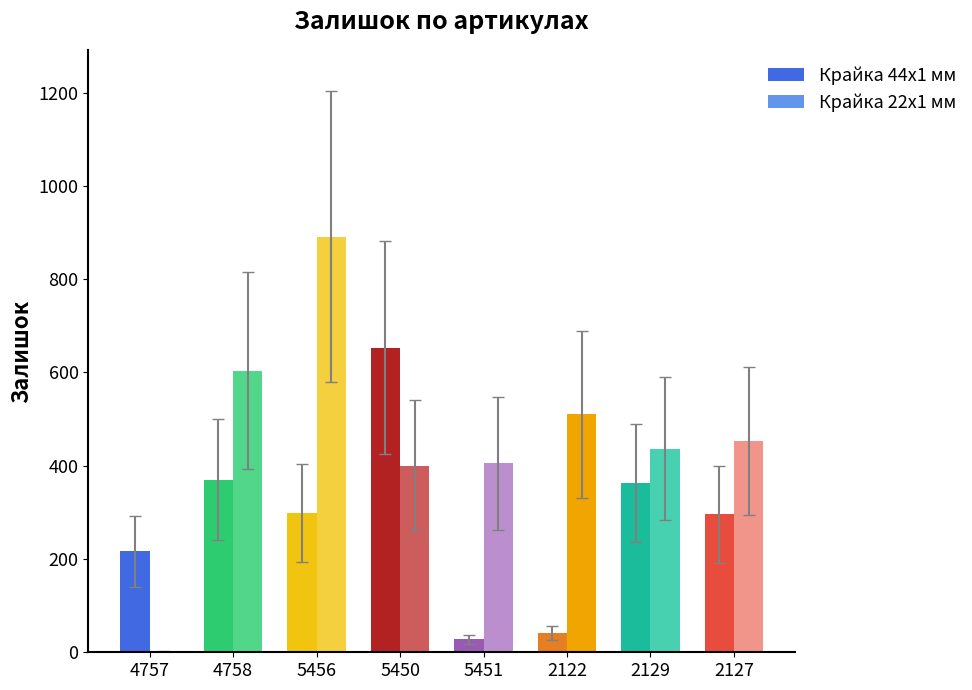

What is the greatest value displayed?

891